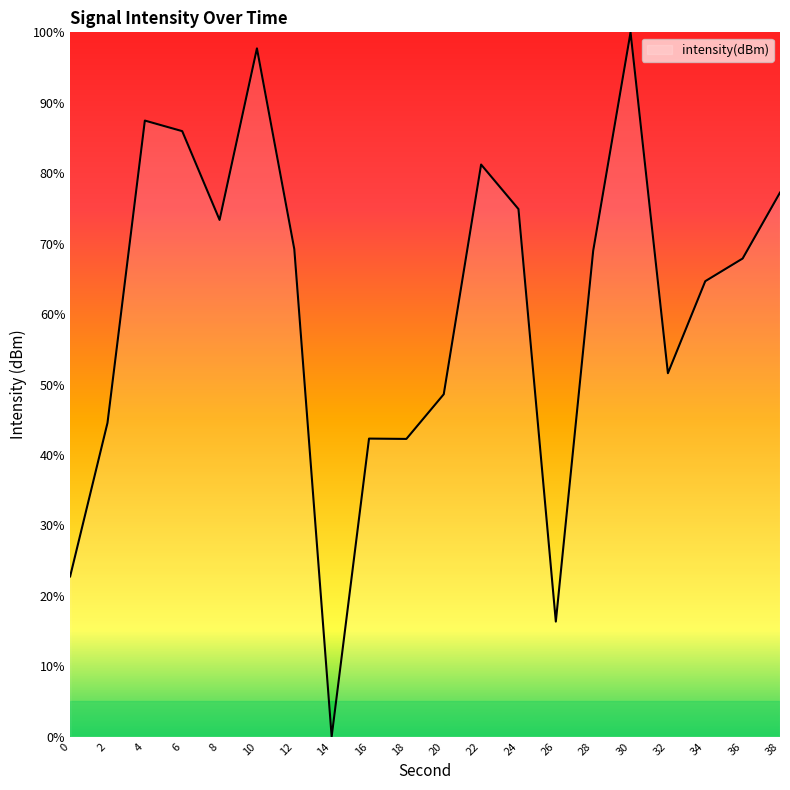

At which category does the chart reach its minimum across all series?

14